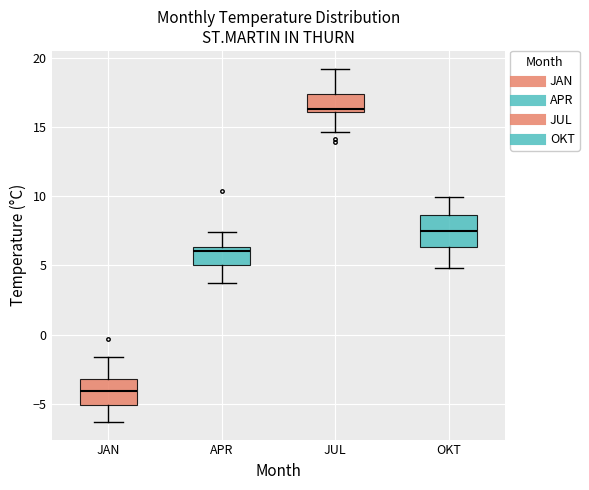

Where does the median line of the box for APR sit on the y-axis? The values are not printed on the chart, so give them approximately, as read against the axis.

6.0